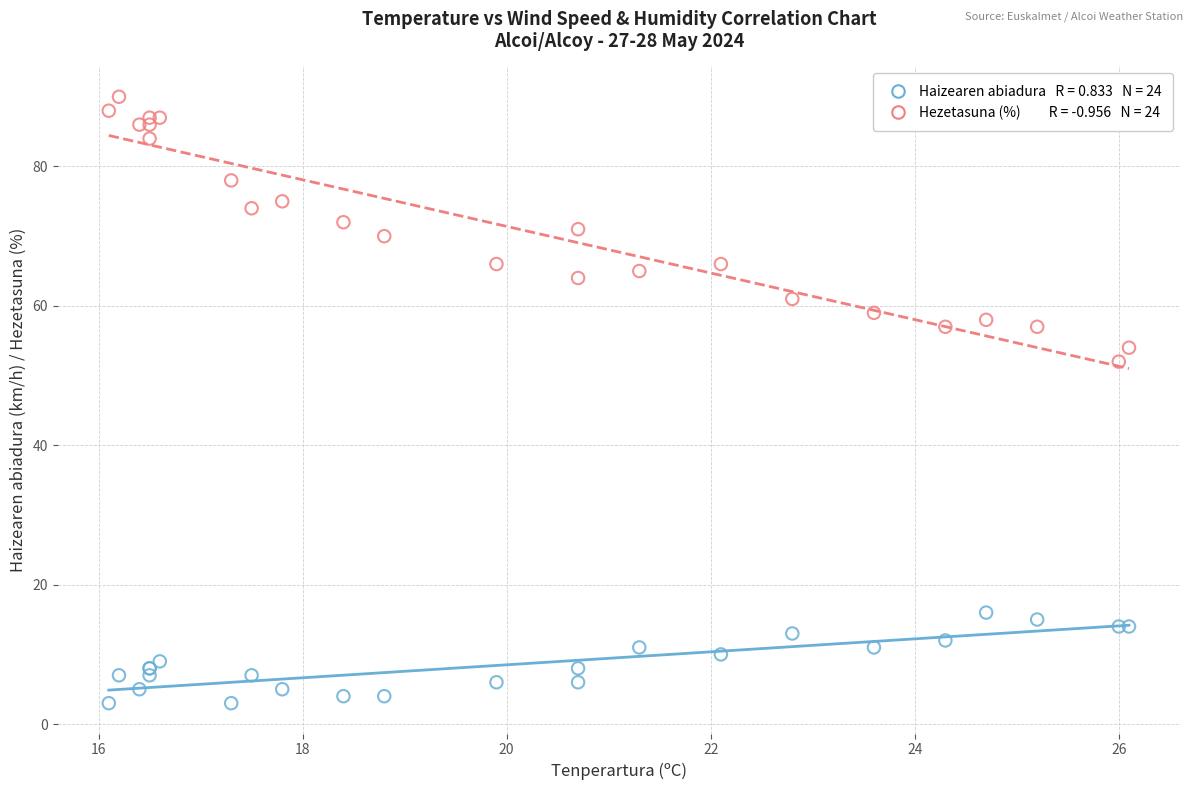

Across all series, what Y value is closest to 46?

52